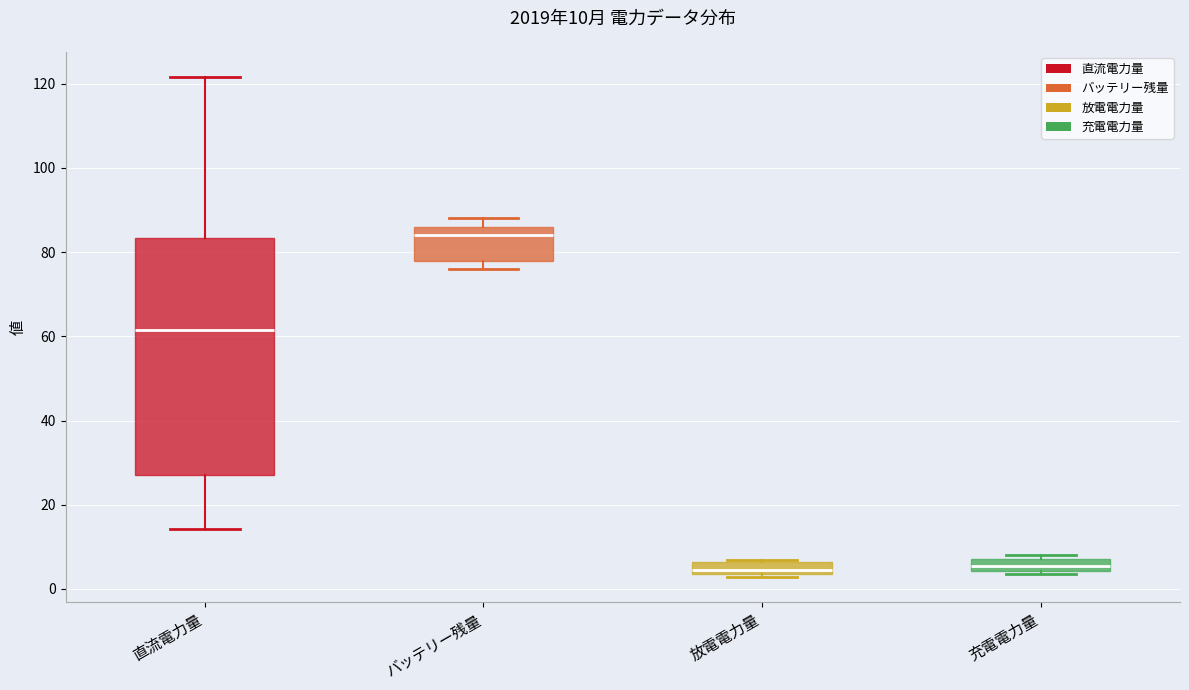

Comparing the boxes themselves (not the whiskers), which one is the tallest?

直流電力量